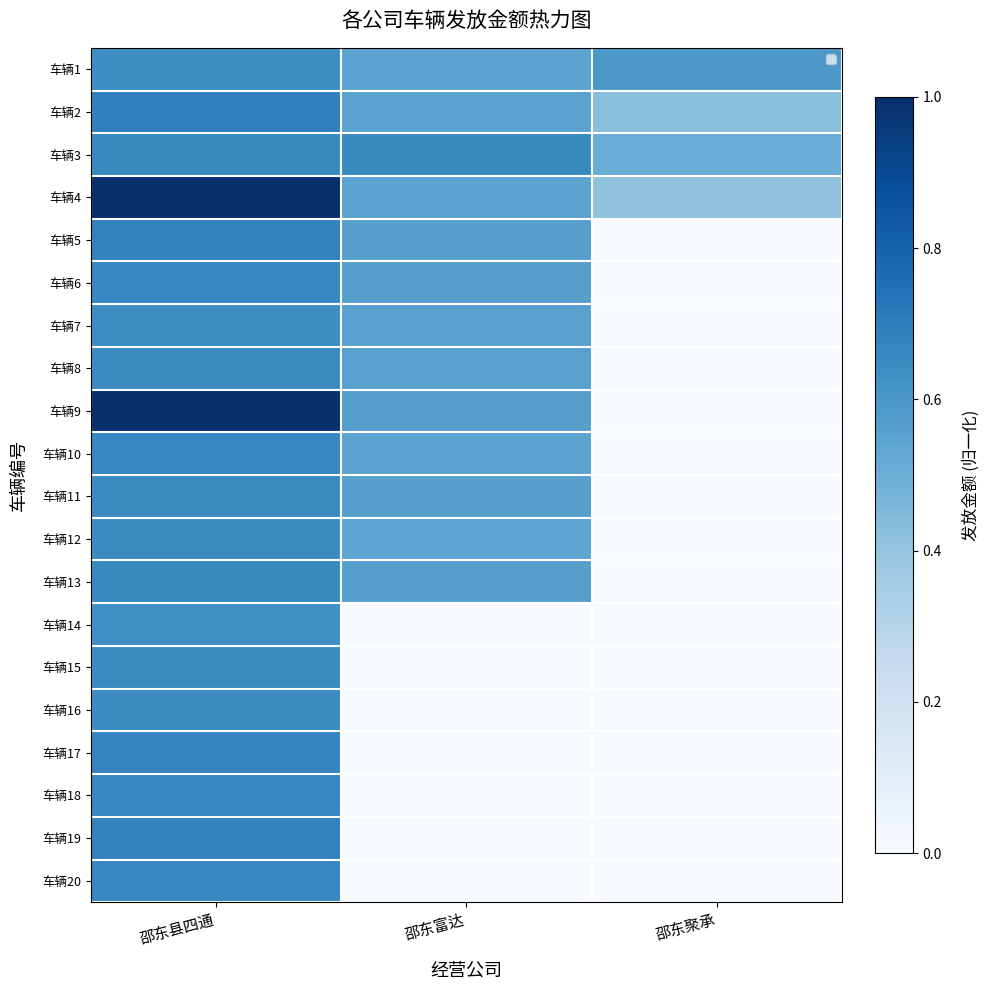

Which series changed the most between 邵东富达 and 邵东聚承?

车辆6